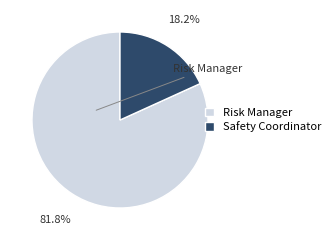

What portion of the pie excludes Risk Manager?

18.2%